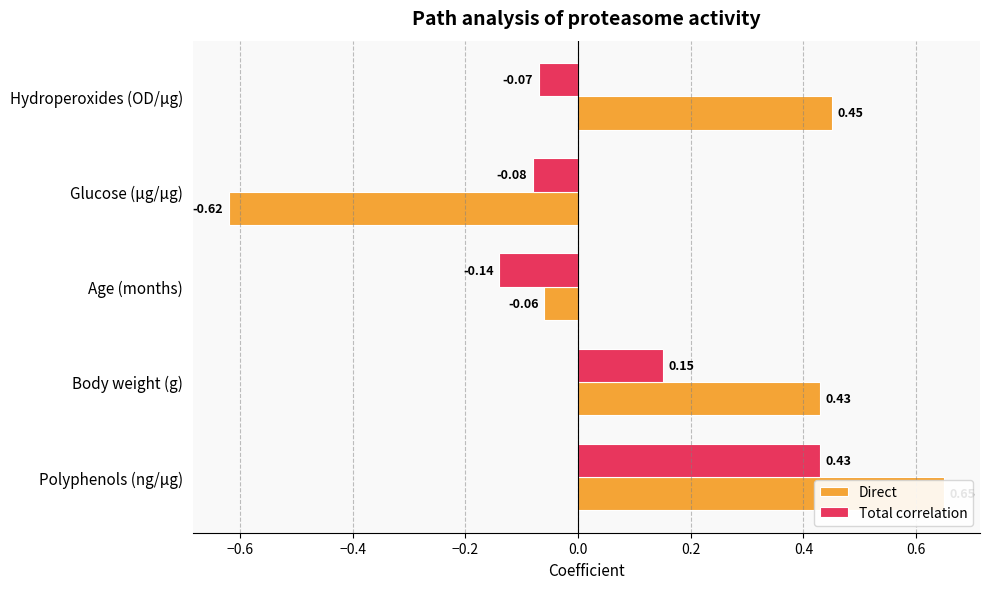

How many bars are there in total?

10